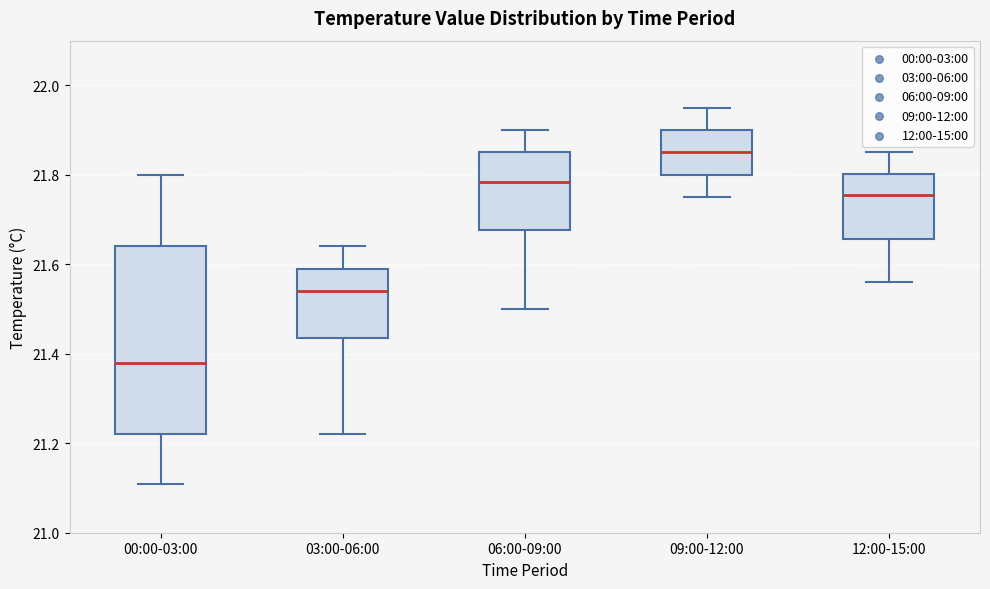

Reading left to right, transcribe this box plot: for each box, give where its median line is, the range the box spans, and where its two whiskers end, as read against the y-axis. The values are not printed on the chart, so give them approximately, as read against the axis.

00:00-03:00: median 21.38, box 21.22 to 21.64, whiskers 21.12 to 21.80
03:00-06:00: median 21.54, box 21.44 to 21.60, whiskers 21.22 to 21.64
06:00-09:00: median 21.78, box 21.68 to 21.86, whiskers 21.50 to 21.90
09:00-12:00: median 21.86, box 21.80 to 21.90, whiskers 21.76 to 21.96
12:00-15:00: median 21.76, box 21.66 to 21.80, whiskers 21.56 to 21.86